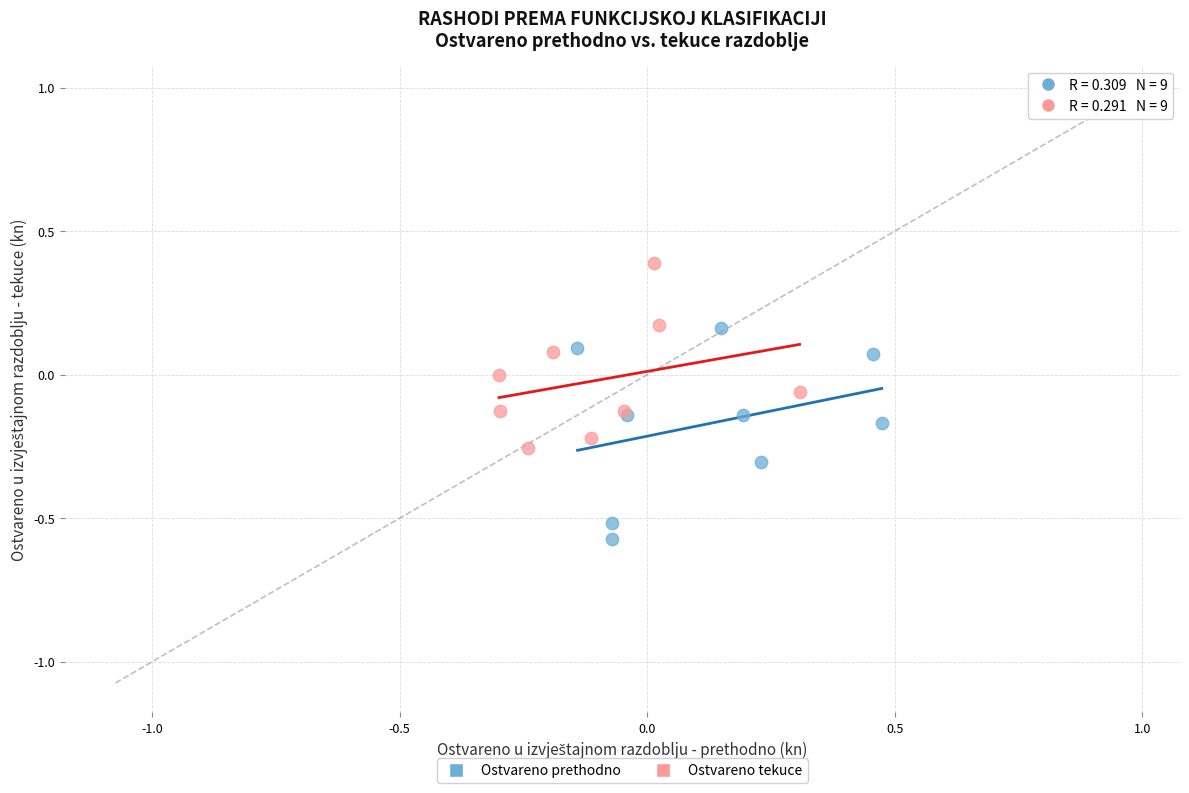

Which series contains the highest Y value?

Ostvareno tekuce